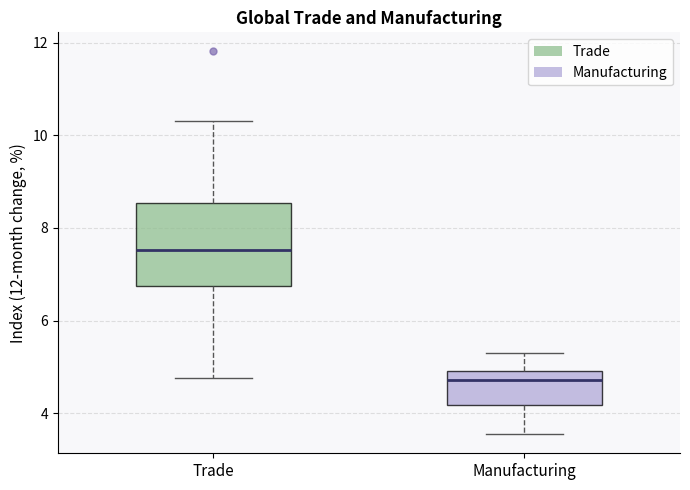

Comparing the boxes themselves (not the whiskers), which one is the tallest?

Trade